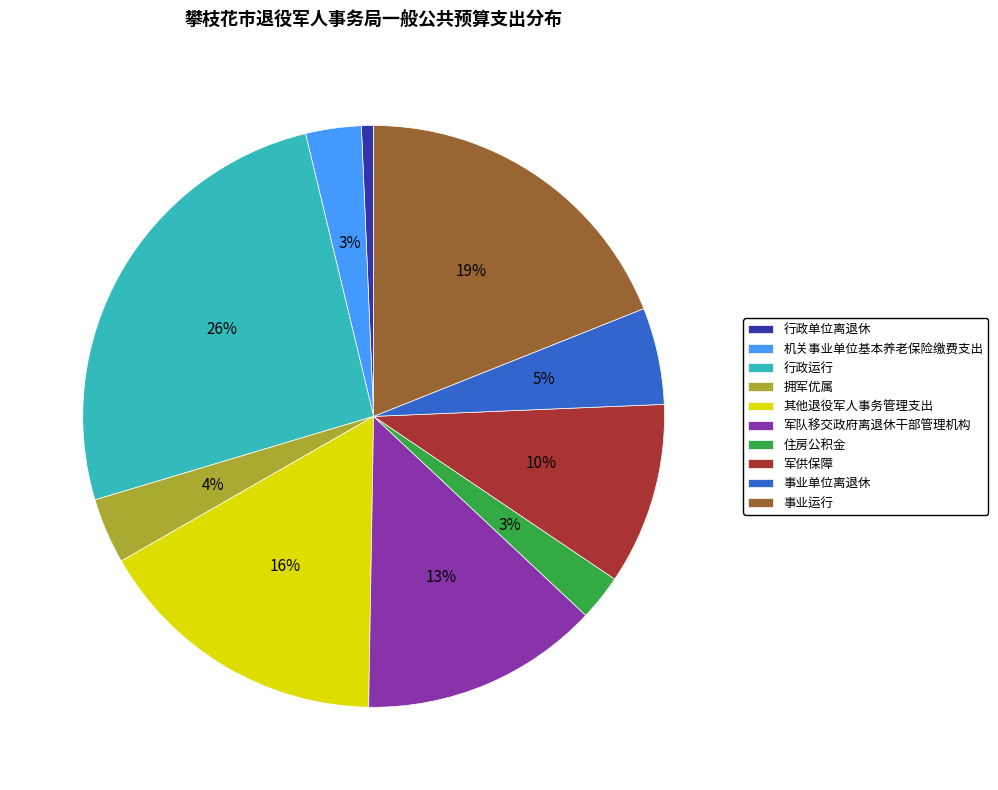

Do 事业单位离退休 and 行政单位离退休 together represent more than half of the pie?

No